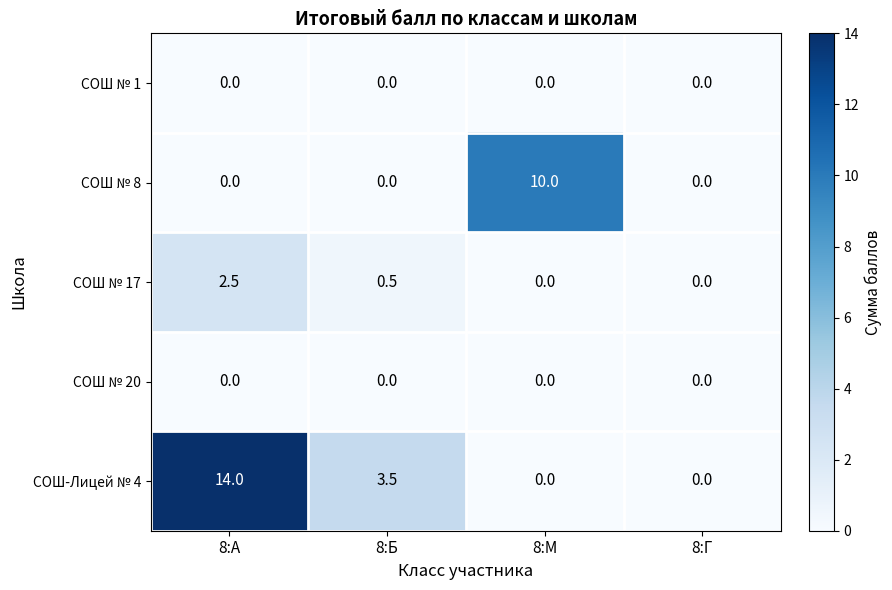

Reading left to right, extract all data points from this chart.

СОШ № 1: 8:А=0.0	8:Б=0.0	8:М=0.0	8:Г=0.0
СОШ № 8: 8:А=0.0	8:Б=0.0	8:М=10.0	8:Г=0.0
СОШ № 17: 8:А=2.5	8:Б=0.5	8:М=0.0	8:Г=0.0
СОШ № 20: 8:А=0.0	8:Б=0.0	8:М=0.0	8:Г=0.0
СОШ-Лицей № 4: 8:А=14.0	8:Б=3.5	8:М=0.0	8:Г=0.0